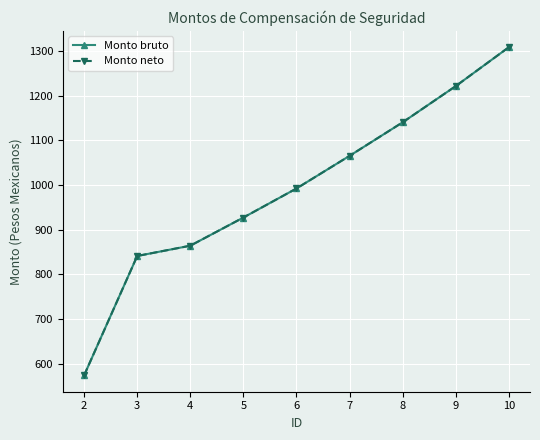

Does the chart have visible grid lines?

Yes